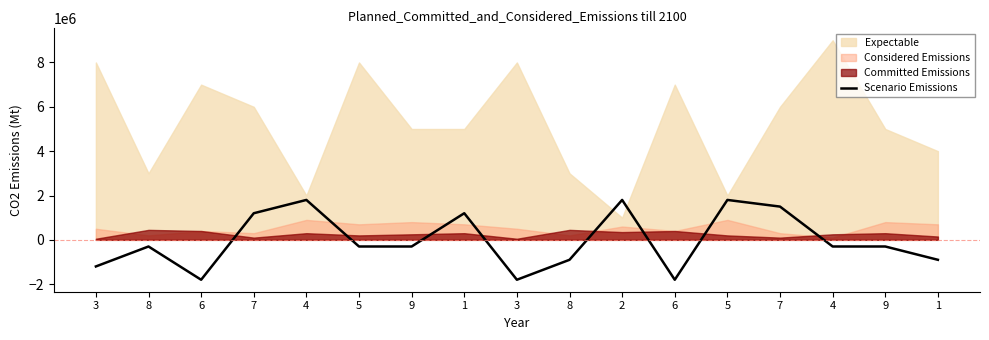

How many negative values are there?

11